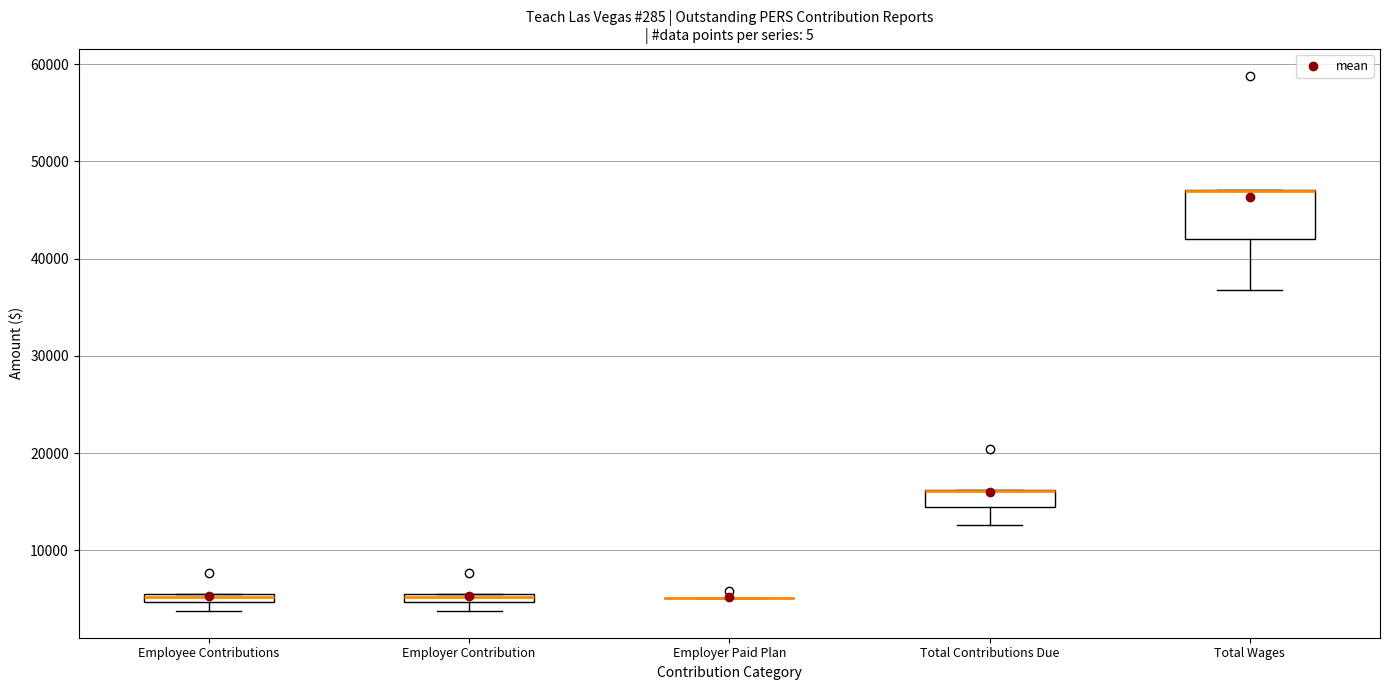

Which box is the tallest, from its lower edge to its upper edge?

Total Wages